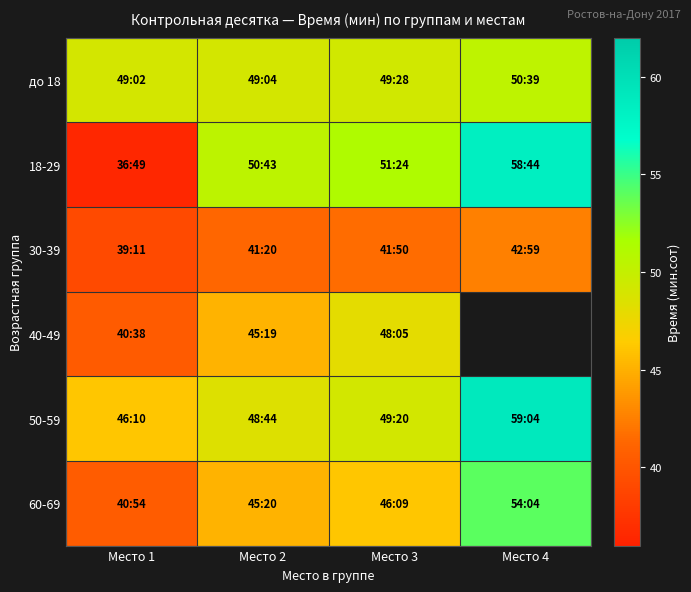

Which series has the largest total across all categories?

50-59